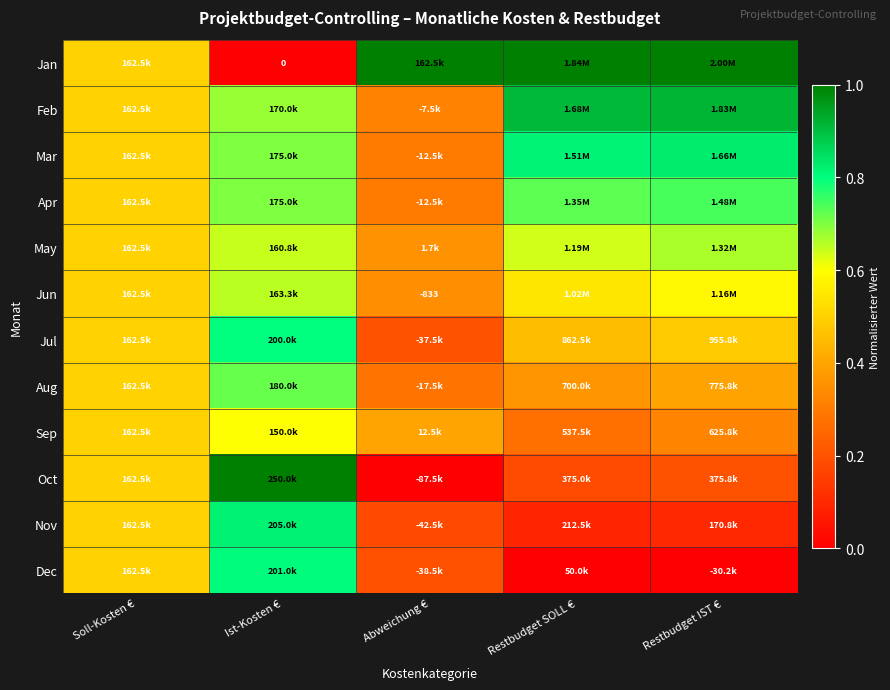

At which label does Jul reach its peak?

Ist-Kosten €